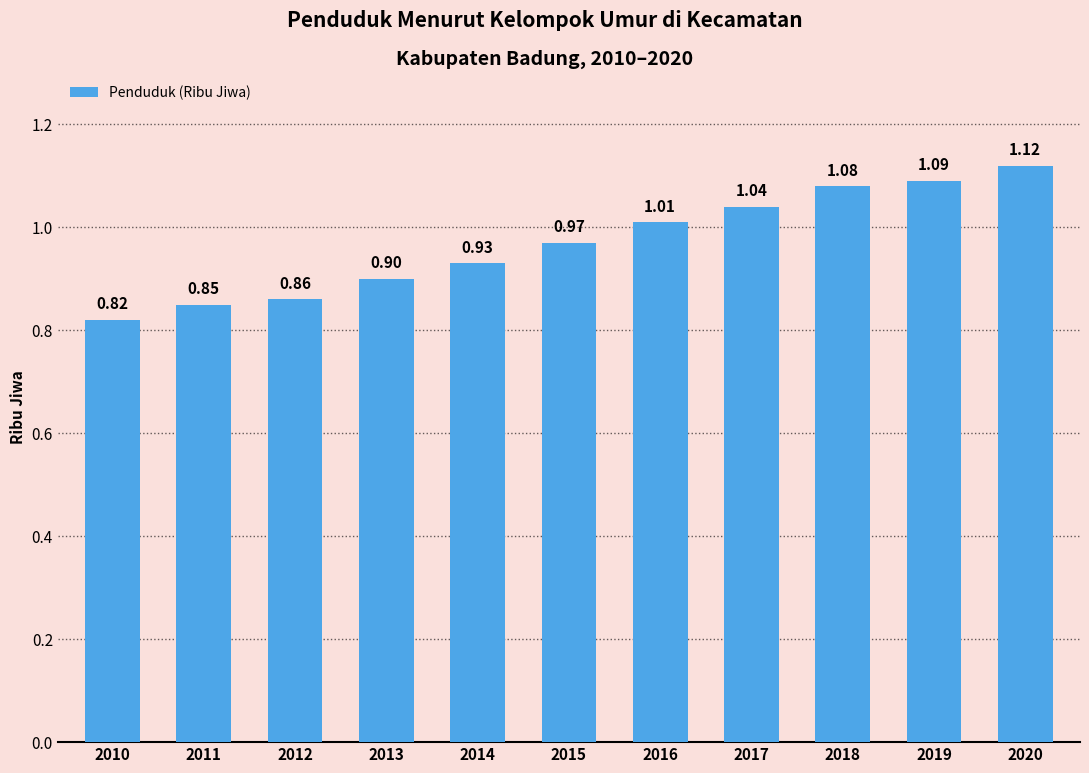

Rank the categories by value from highest to lowest.

2020, 2019, 2018, 2017, 2016, 2015, 2014, 2013, 2012, 2011, 2010